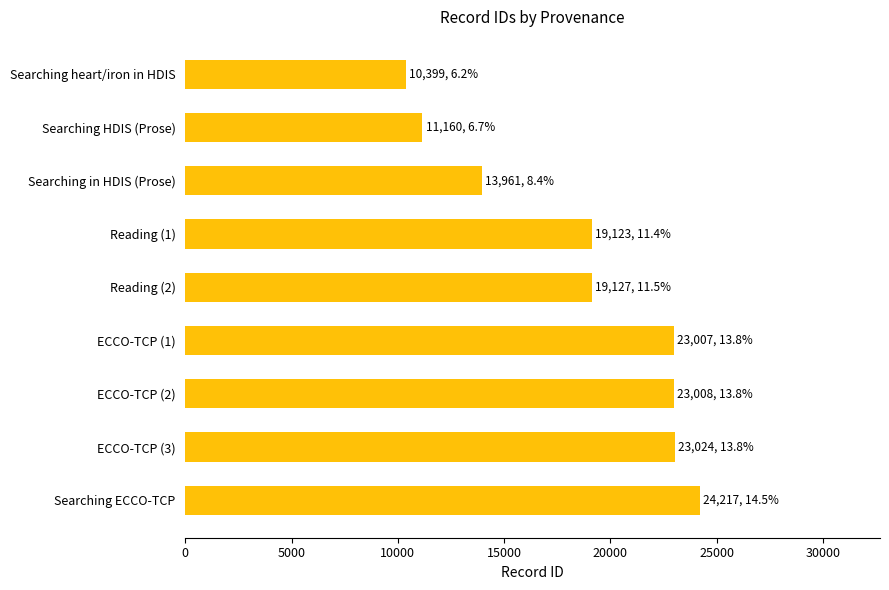

Between ECCO-TCP (2) and Searching heart/iron in HDIS, which is larger?

ECCO-TCP (2)